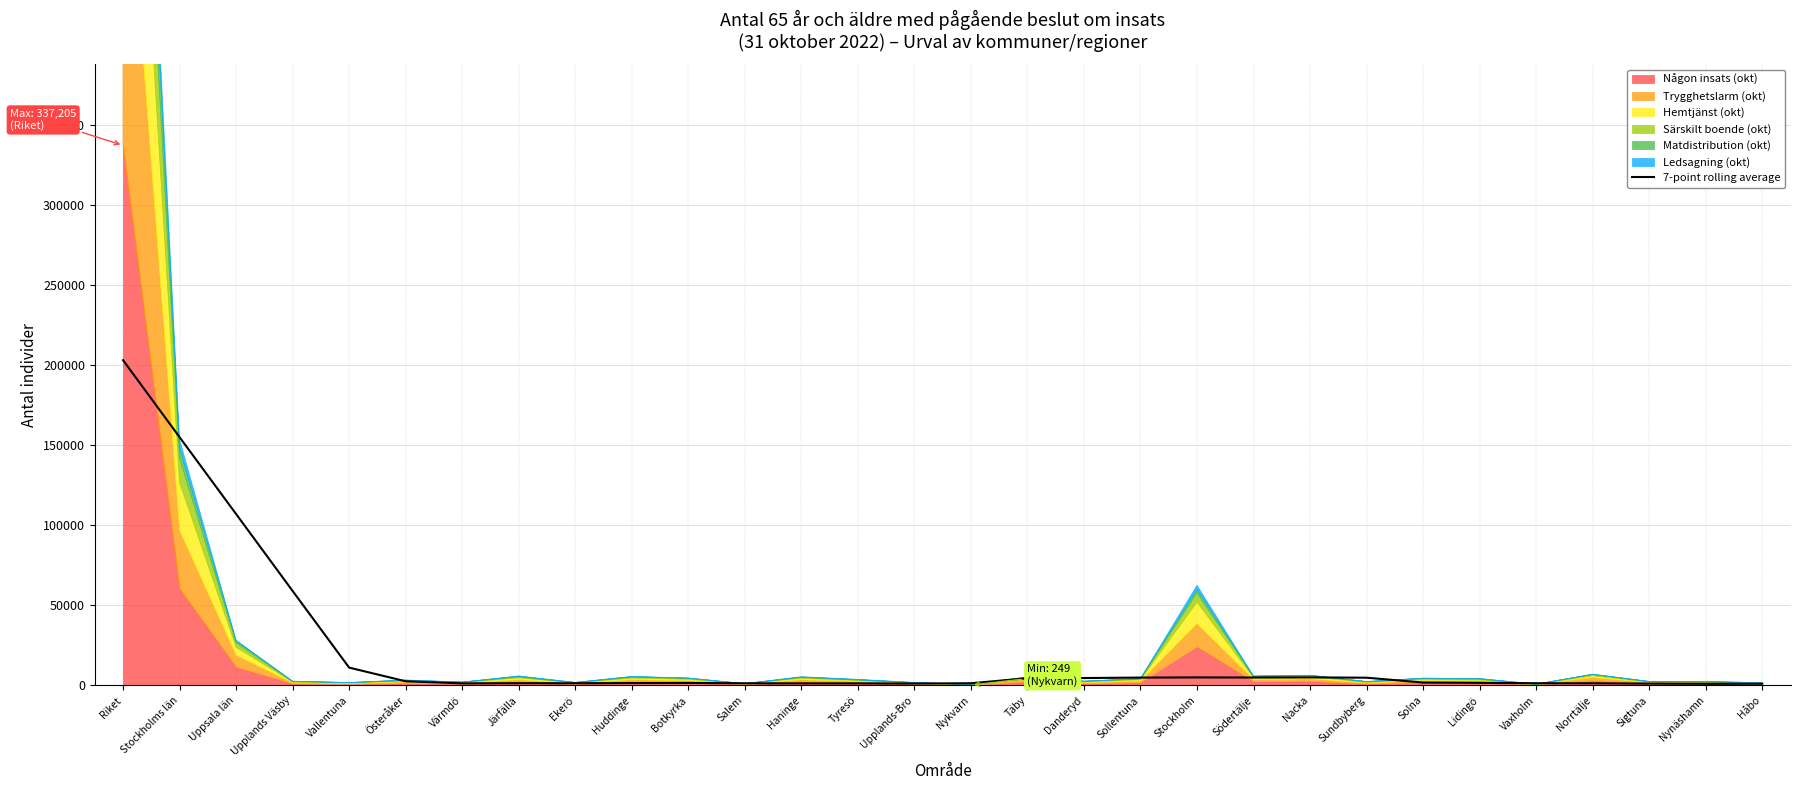

Count the number of categories in the chart.

30